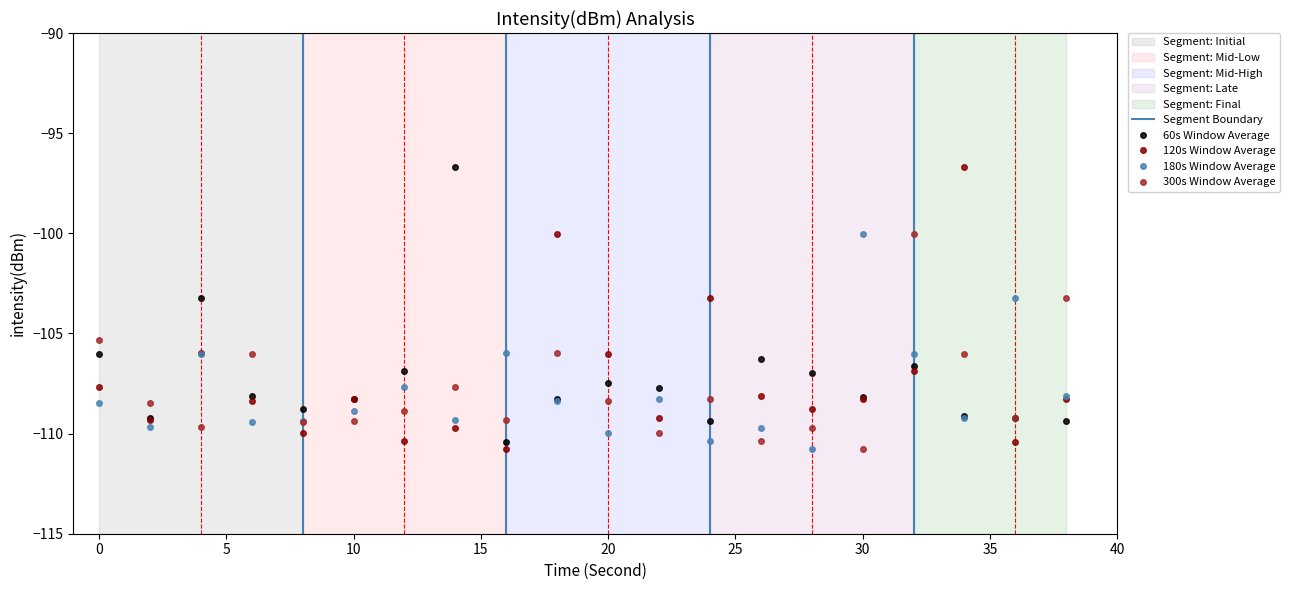

True or false: 180s Window Average has more than 2 points higher than both neighbors.

True